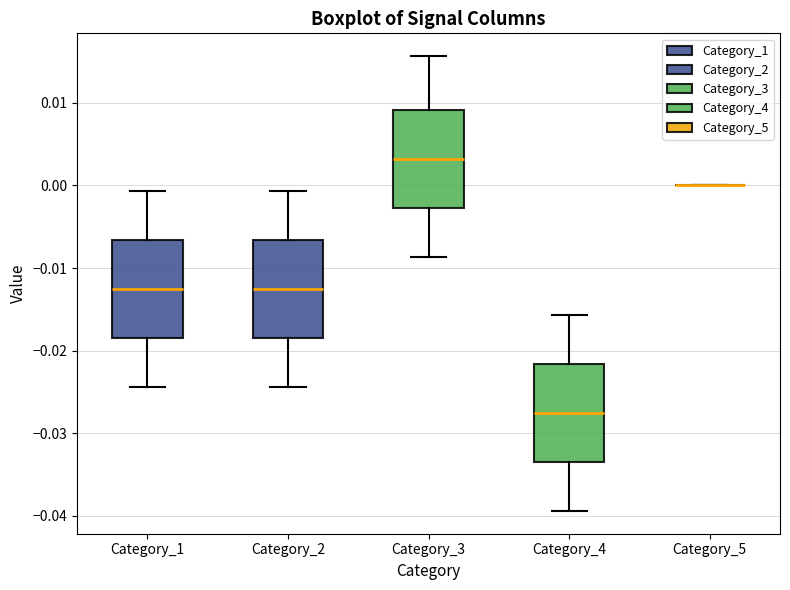

Where does the lower whisker of the box for Category_3 end on the y-axis? The values are not printed on the chart, so give them approximately, as read against the axis.

-0.009